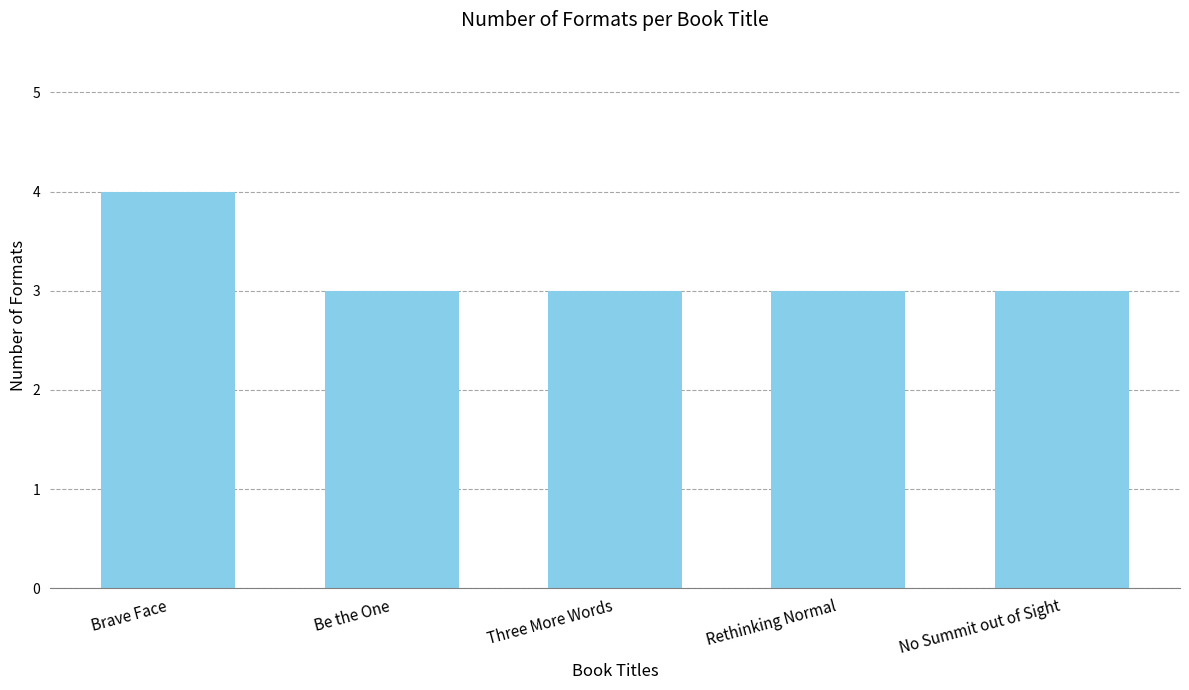

What is the label of the 5th bar from the left?

No Summit out of Sight